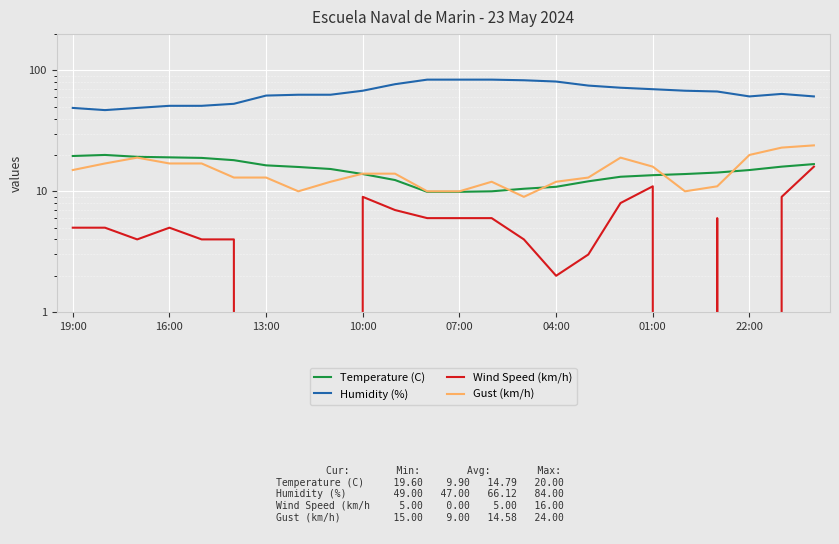

True or false: Humidity (%) and Gust (km/h) intersect in this chart.

False